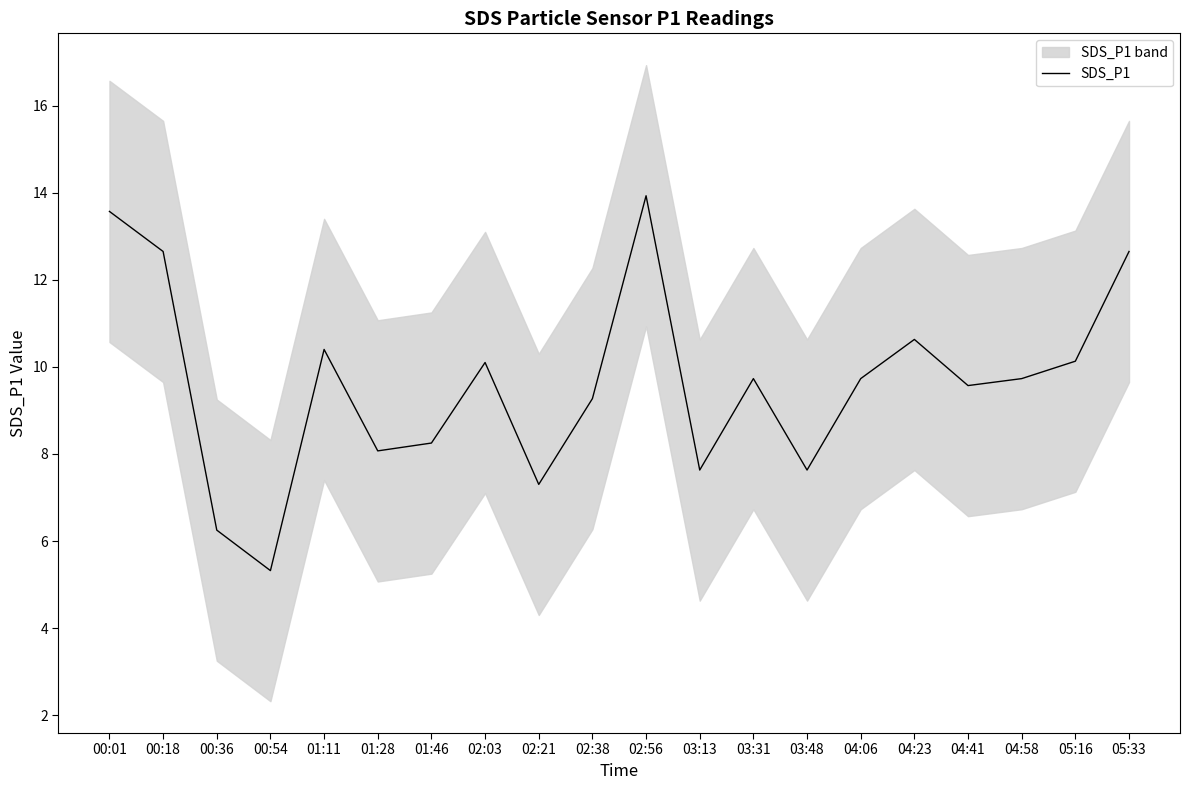

How many points are higher than both their immediate neighbors (excluding endpoints)?

5